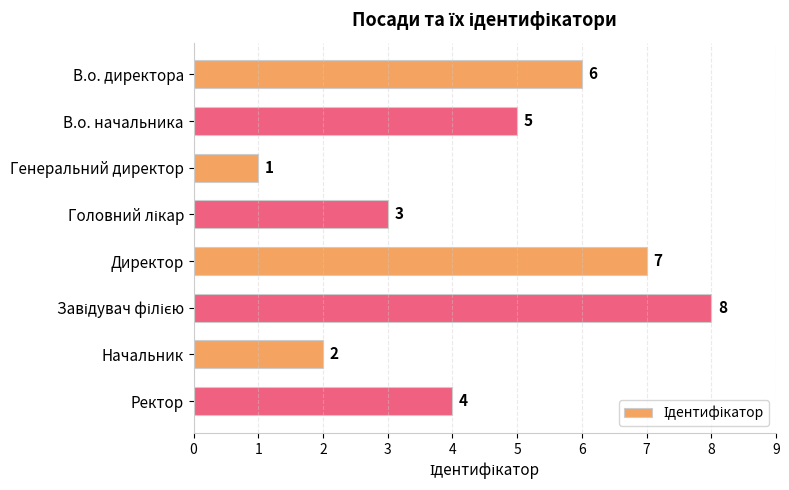

The value at Директор is 7. True or false?

True